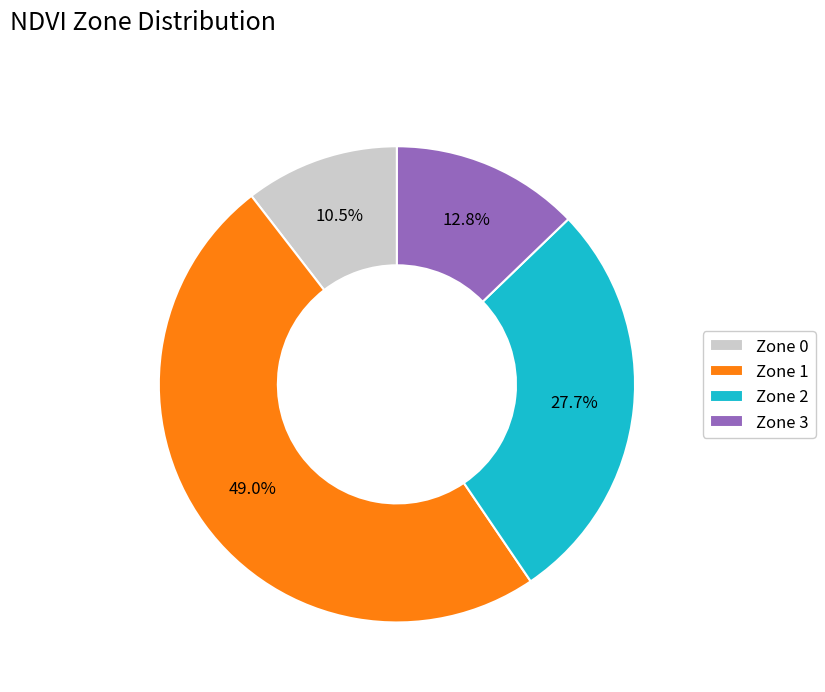

To the nearest percent, what is the combined percentage of Zone 2 and Zone 0?

38%